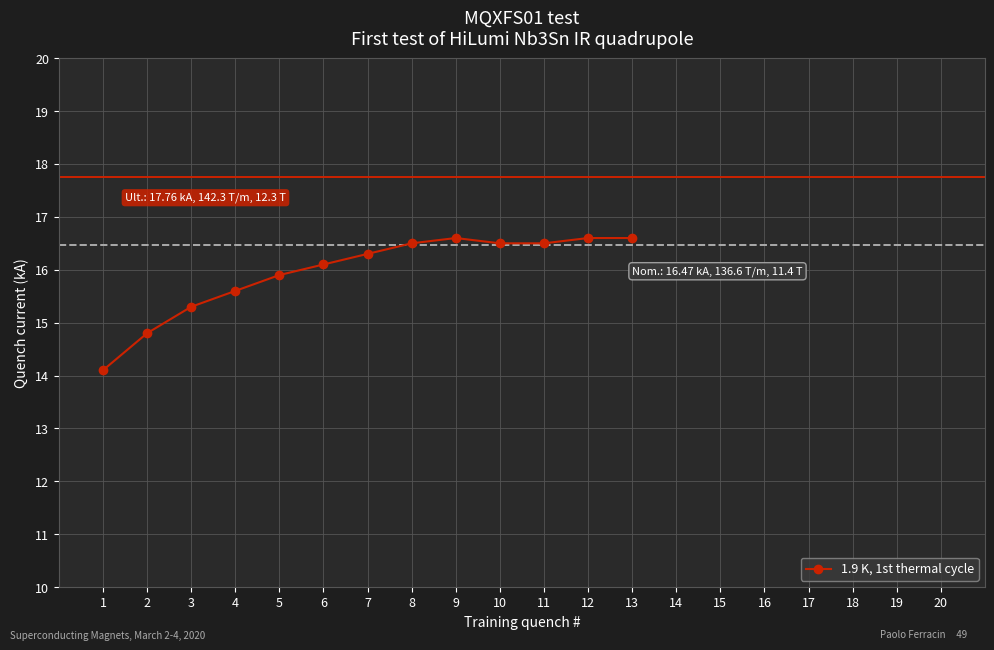

Between 7 and 6, which is larger?

7